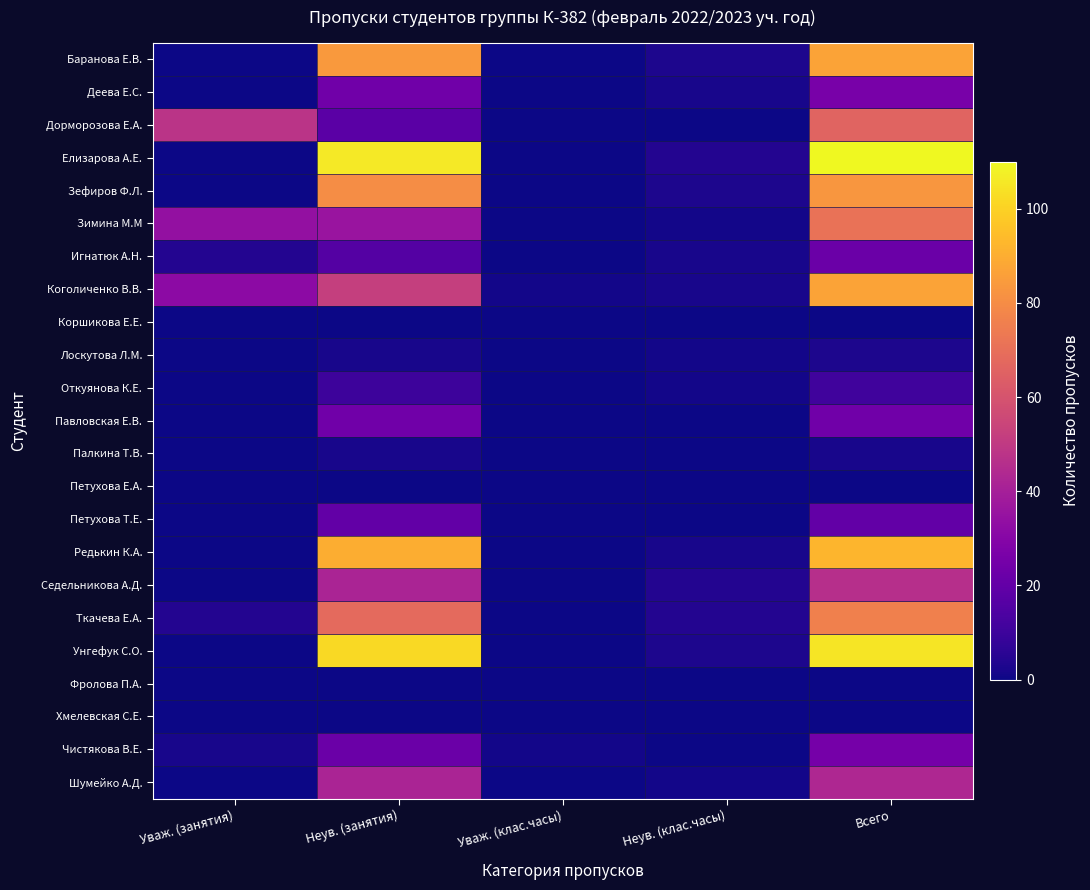

At Неув. (клас.часы), list the series in order from largest to smallest.

Елизарова А.Е., Седельникова А.Д., Ткачева Е.А., Баранова Е.В., Зефиров Ф.Л., Унгефук С.О., Деева Е.С., Игнатюк А.Н., Коголиченко В.В., Редькин К.А., Зимина М.М, Лоскутова Л.М., Откуянова К.Е., Шумейко А.Д., Дорморозова Е.А., Коршикова Е.Е., Павловская Е.В., Палкина Т.В., Петухова Е.А., Петухова Т.Е., Фролова П.А., Хмелевская С.Е., Чистякова В.Е.